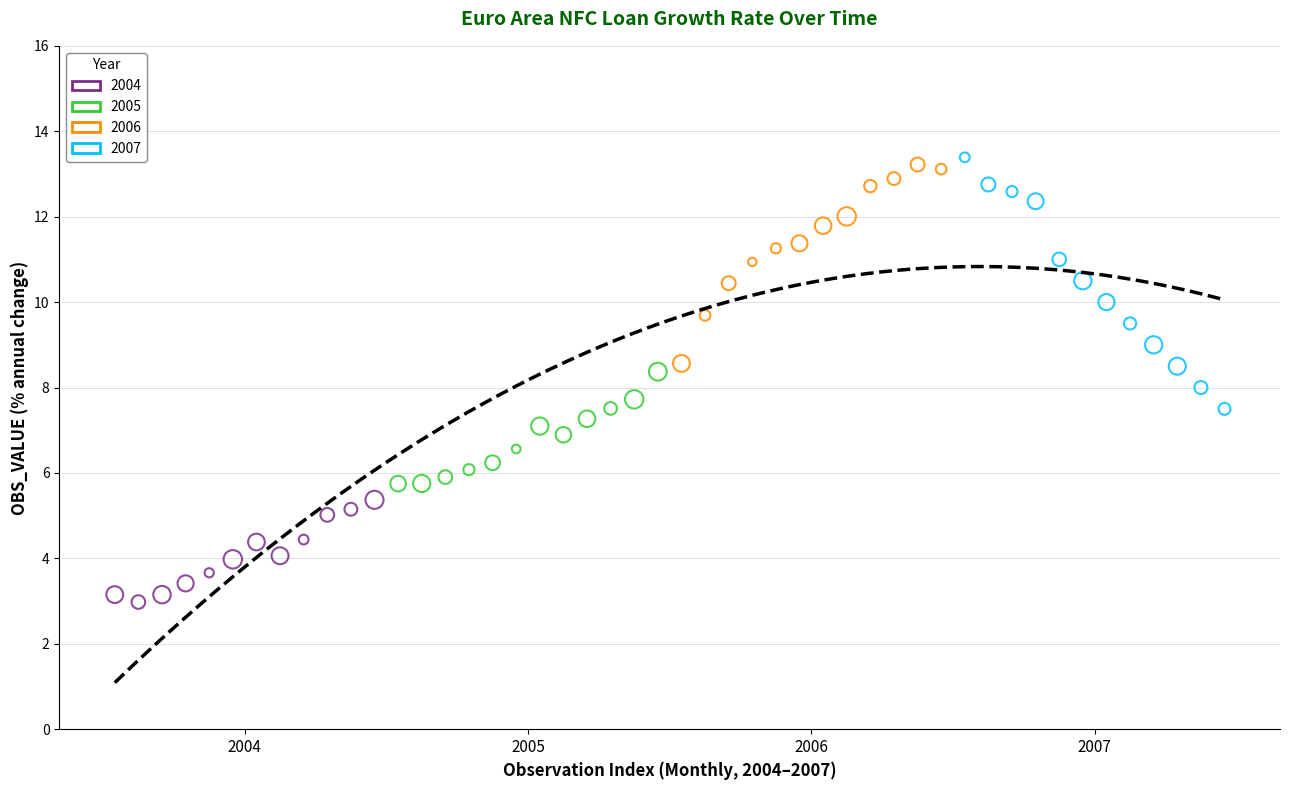

Which series contains the highest Y value?

2007